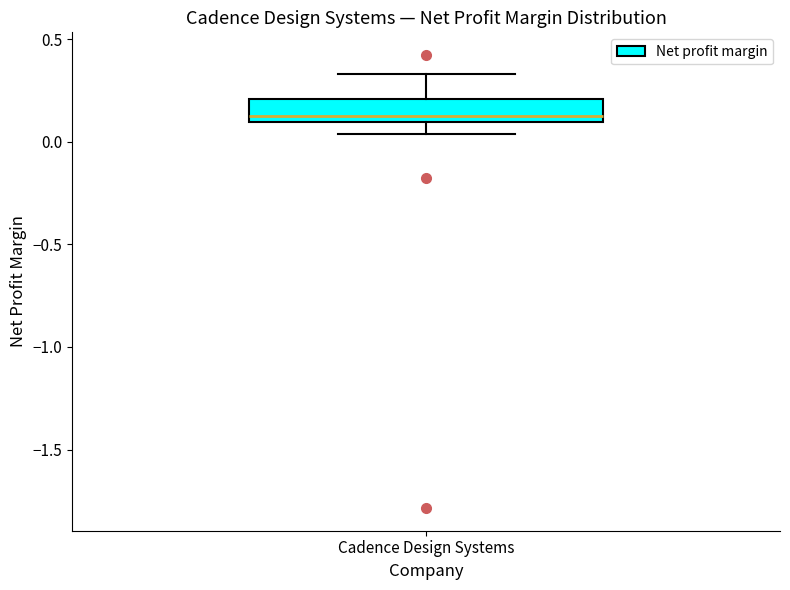

Read this box plot against the y-axis: the position of the median line, the range covered by the box, and the ends of both whiskers. The values are not printed on the chart, so give them approximately, as read against the axis.

median 0.10 (just above the box's lower edge), box 0.10 to 0.20, whiskers 0.05 to 0.35